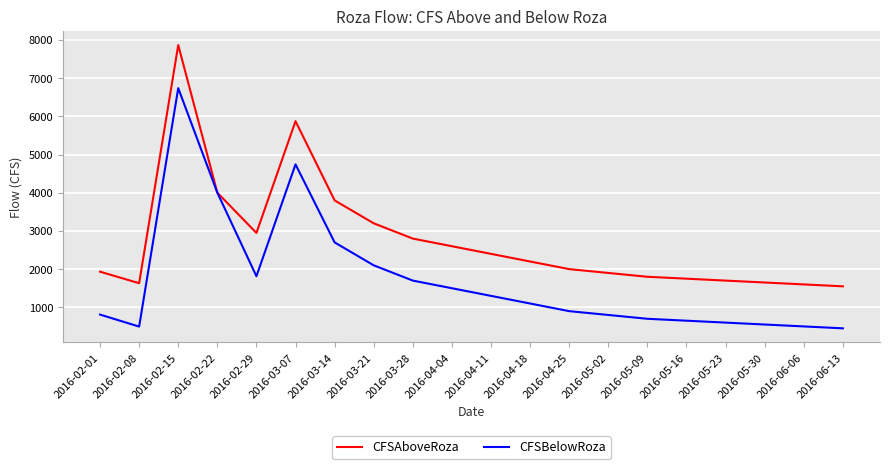

The value of CFSAboveRoza at 2016-03-28 is 1931.6. True or false?

False